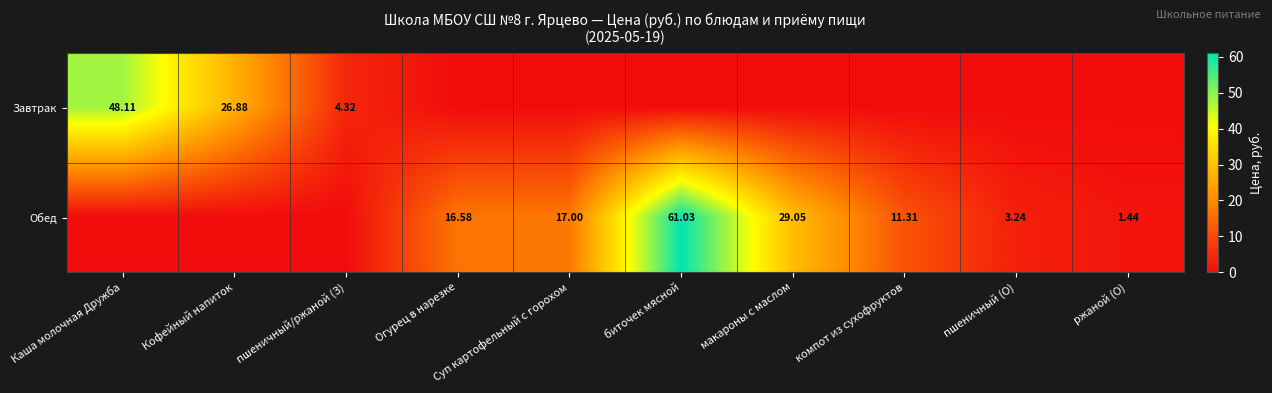

Count the number of data series in this chart.

2